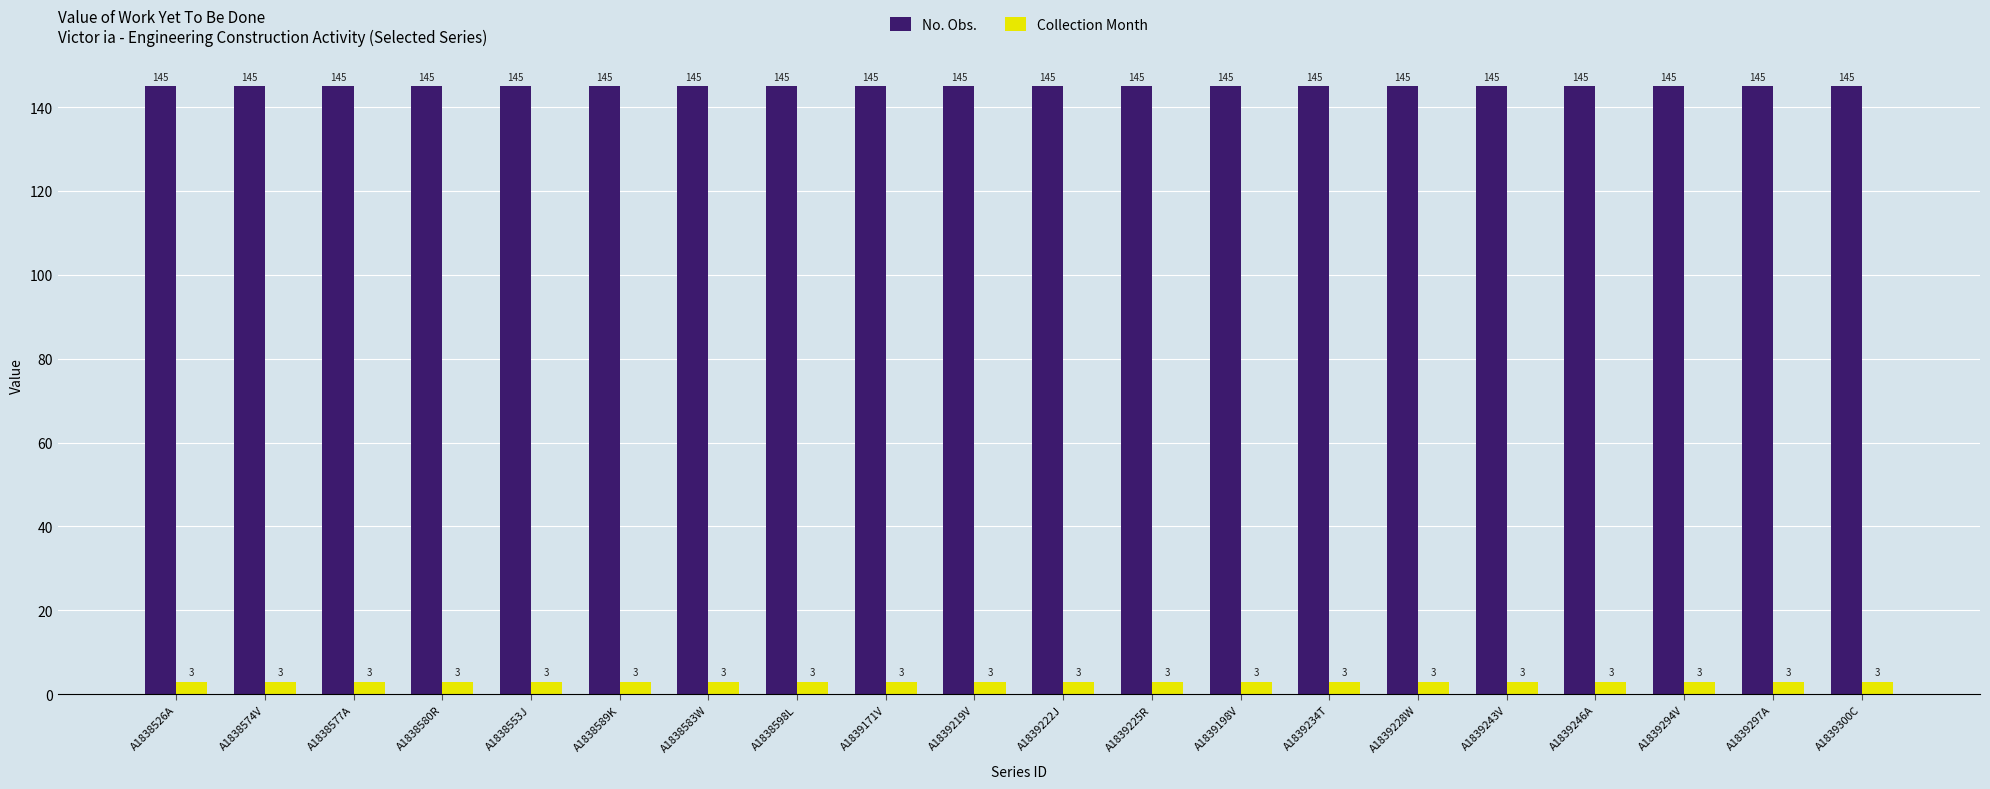

What is the sum of the Collection Month values at A1839228W and A1838598L?

6